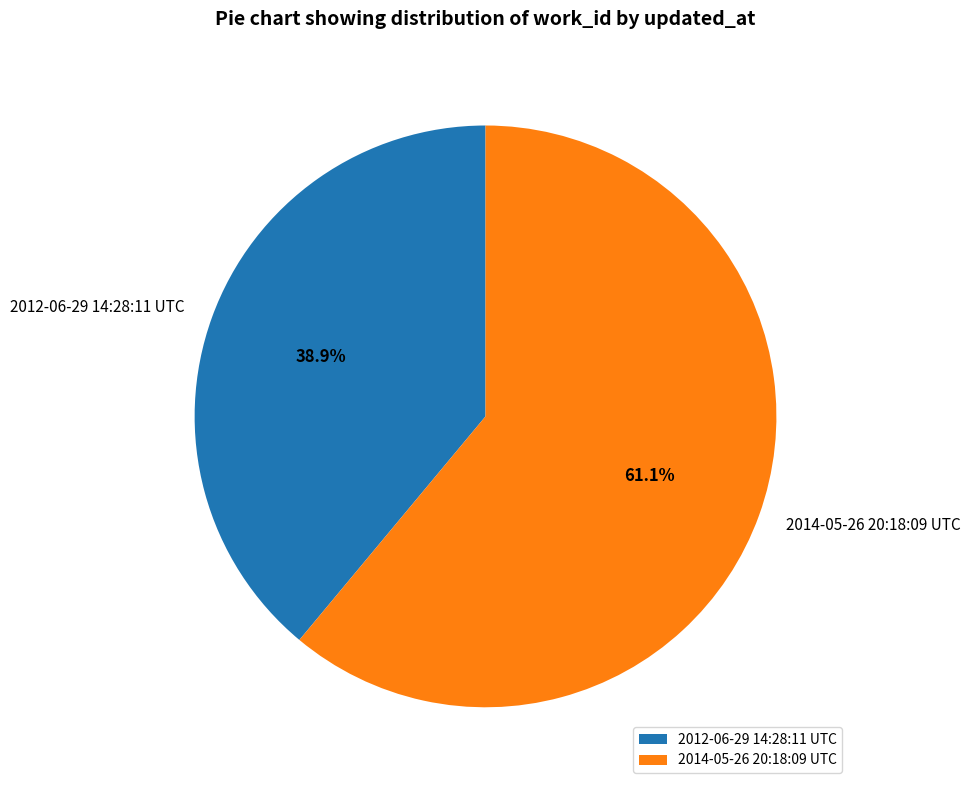

Does any single category account for the majority?

Yes